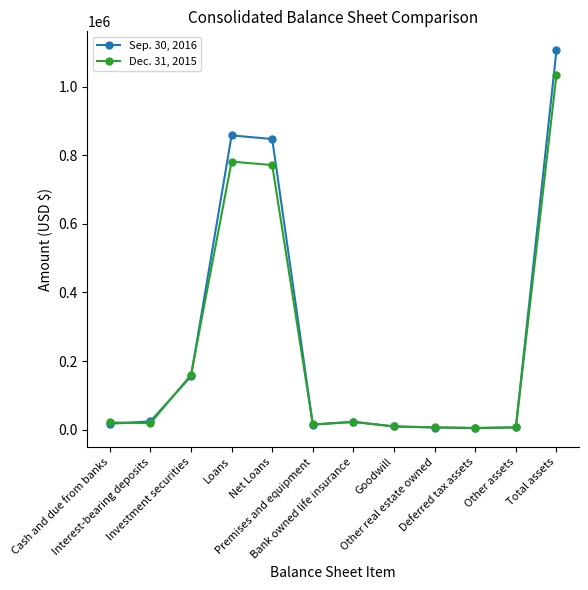

What is the greatest value displayed?

1107120